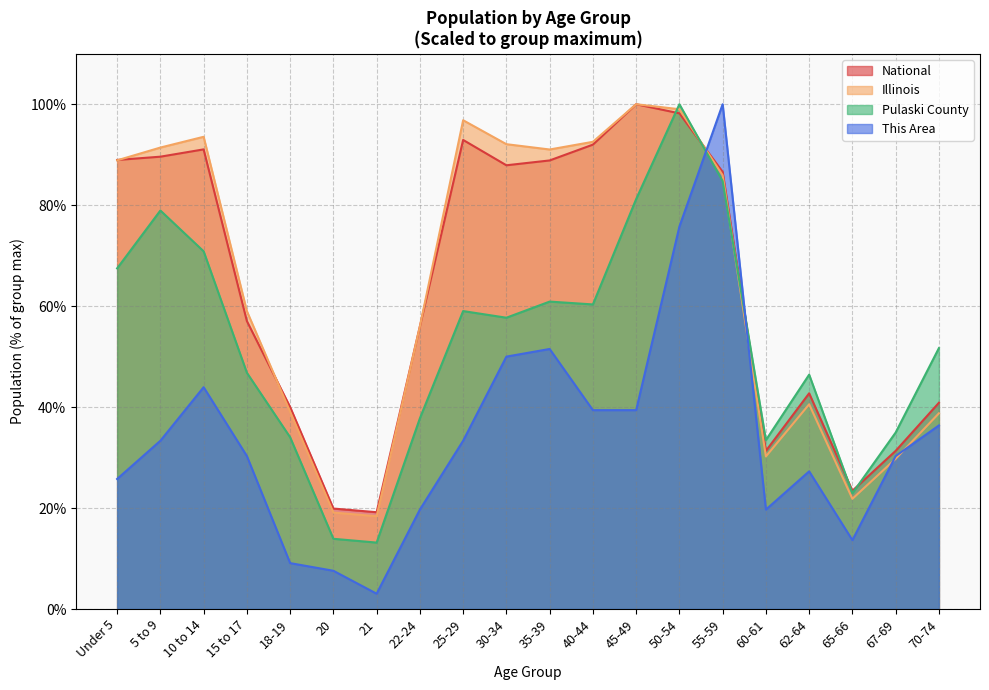

What is the value of the National point at the 19th from the left?

31.3